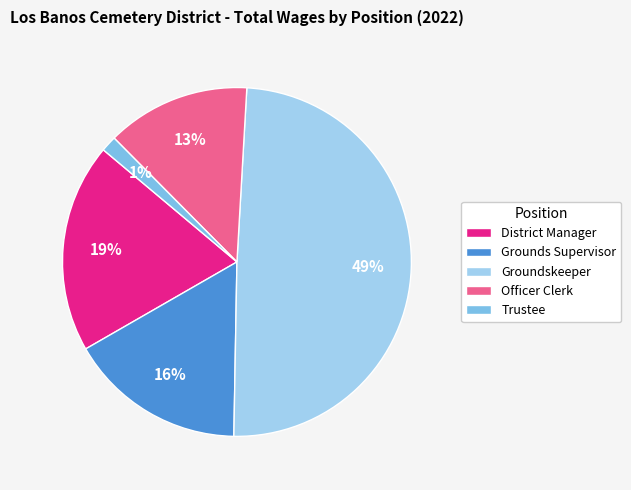

Does Groundskeeper account for over 50% of the chart?

No